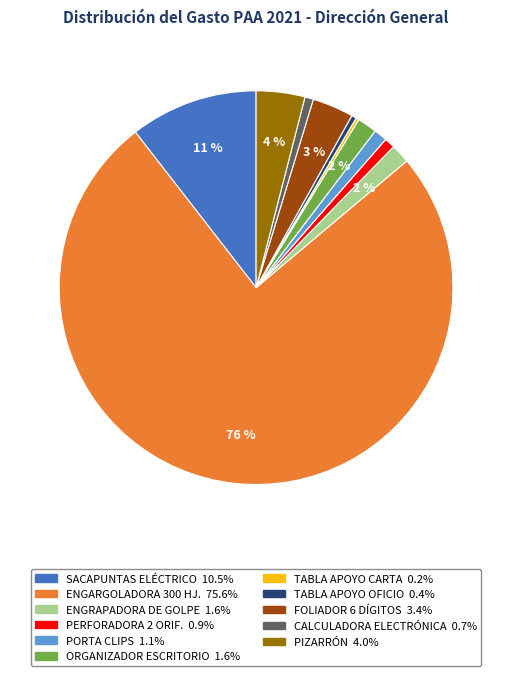

Is there any slice that represents more than half of the pie?

Yes